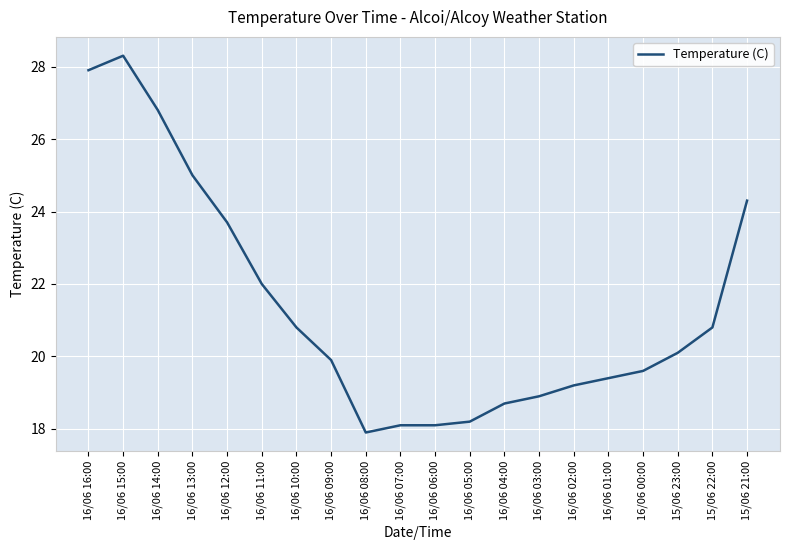

At which category does the data reach its first local valley?

16/06 08:00